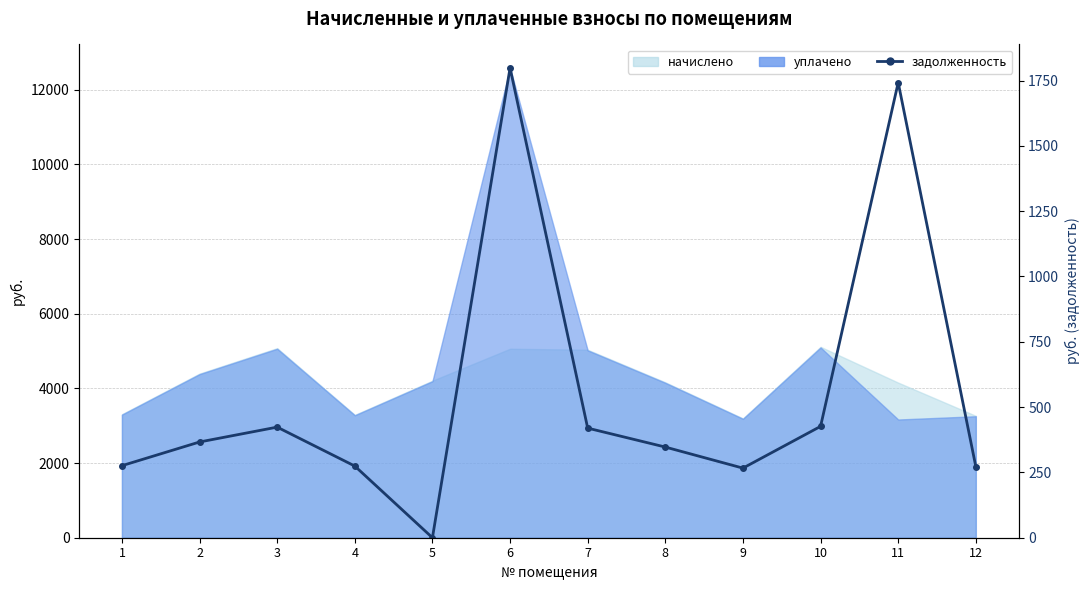

True or false: the data shows 266.4 at 9.

True